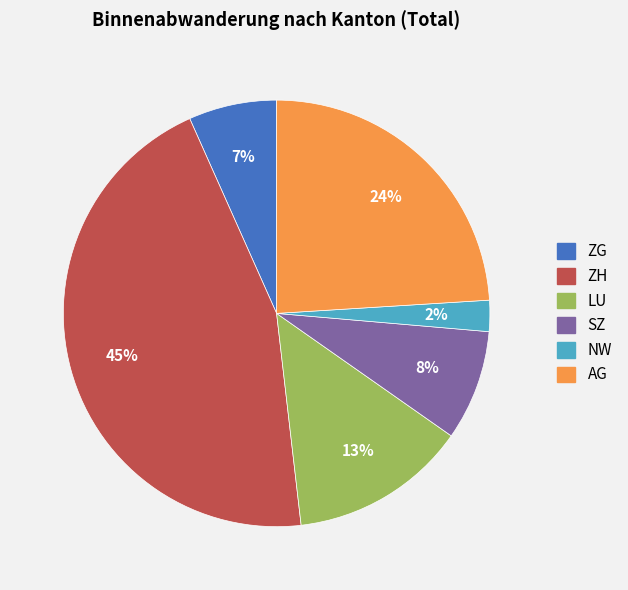

Is the sum of SZ and NW greater than half?

No